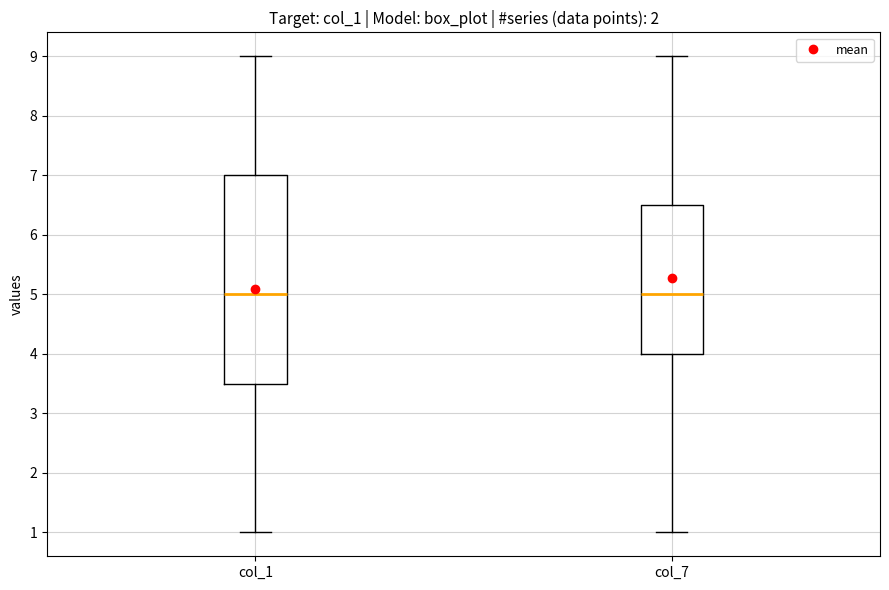

Reading left to right, transcribe this box plot: for each box, give where its median line is, the range the box spans, and where its two whiskers end, as read against the y-axis. The values are not printed on the chart, so give them approximately, as read against the axis.

col_1: median 5.0, box 3.5 to 7.0, whiskers 1.0 to 9.0
col_7: median 5.0, box 4.0 to 6.5, whiskers 1.0 to 9.0